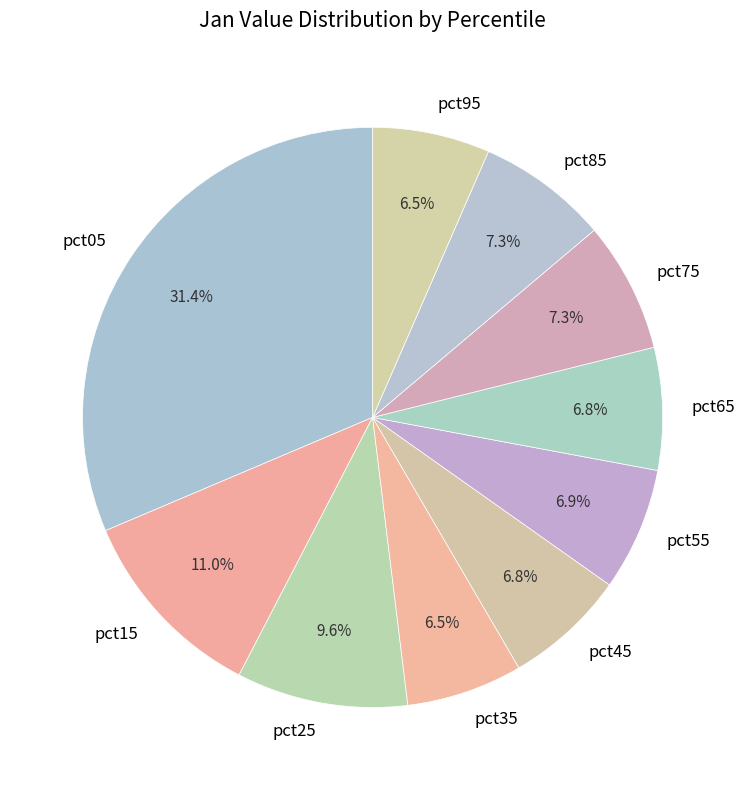

To the nearest percent, what percentage of the pie is pct25?

10%